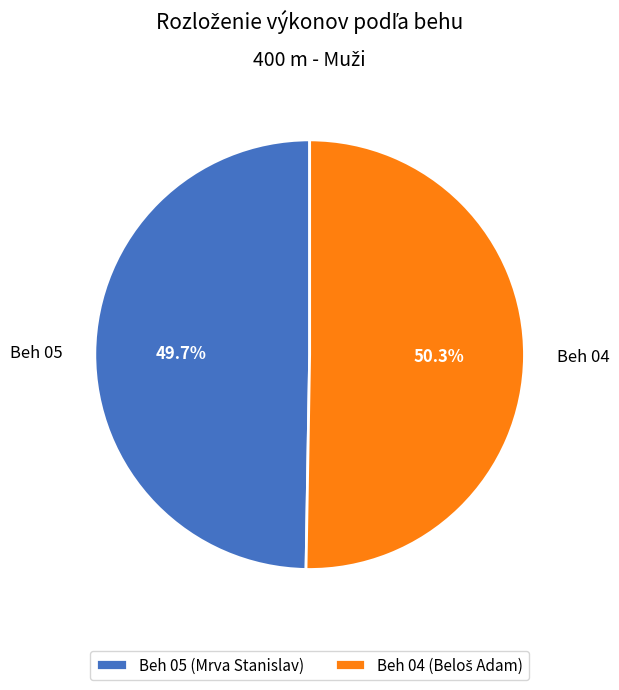

To the nearest percent, what percentage of the pie is Beh 05?

50%